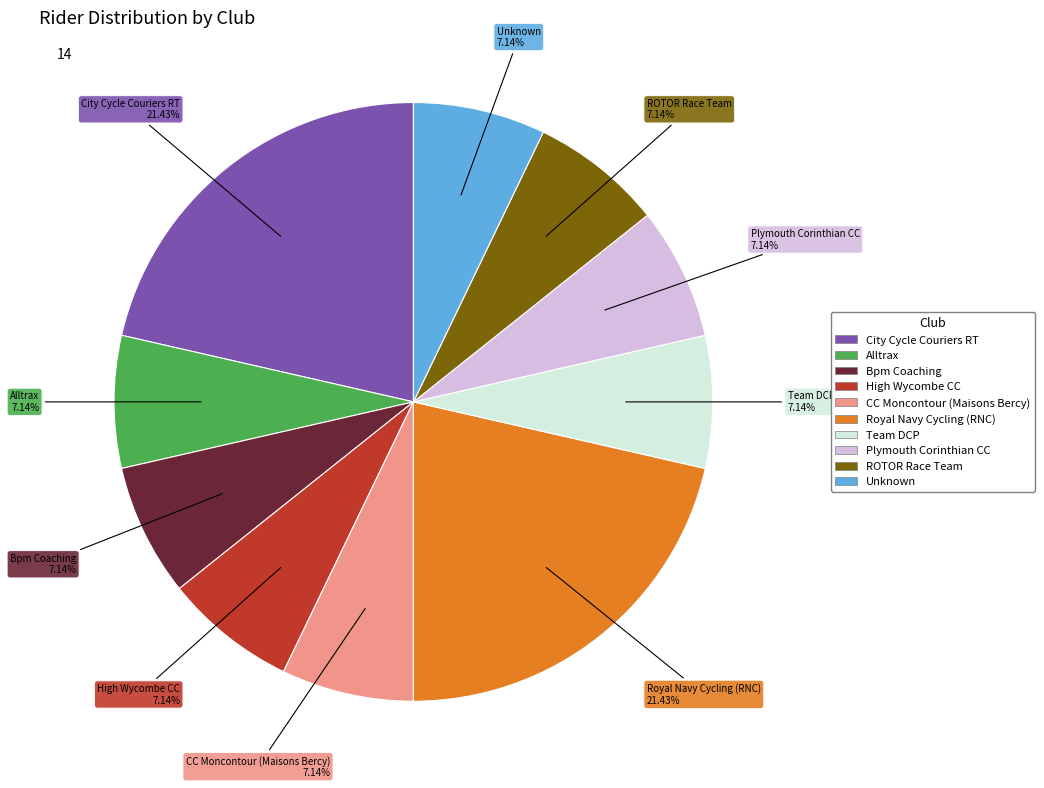

Approximately how many times larger is the value at Bpm Coaching compared to ROTOR Race Team?

1.0